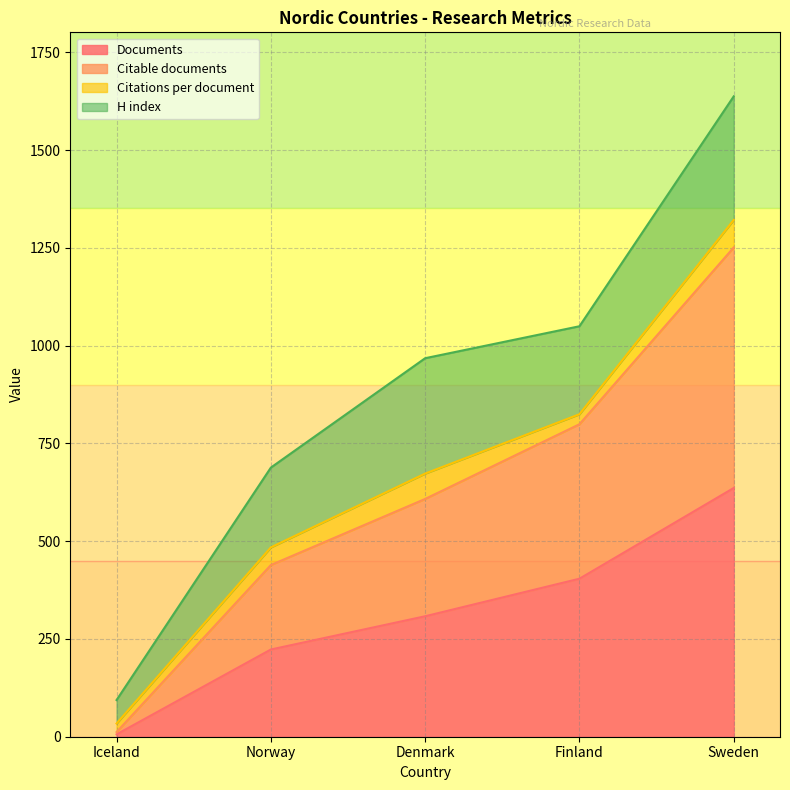

At which category is the sum across all series the highest?

Sweden